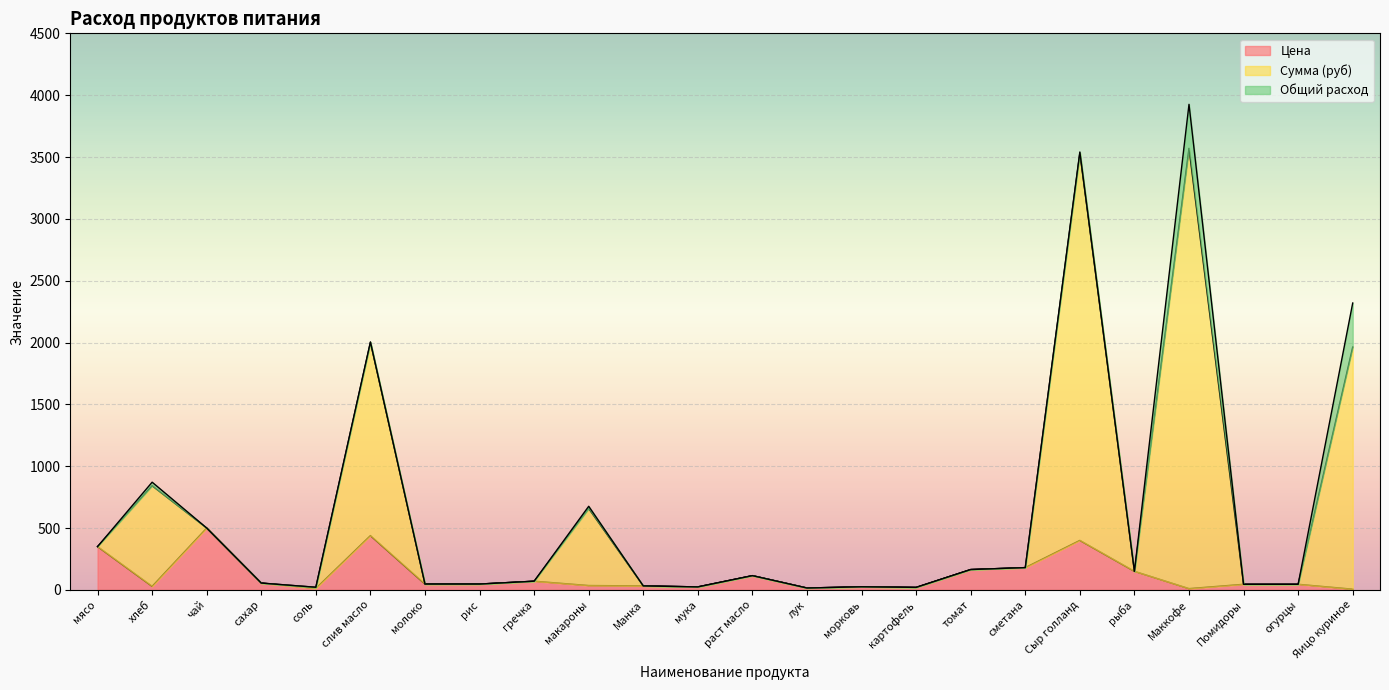

What is the maximum value for Цена?

500.0